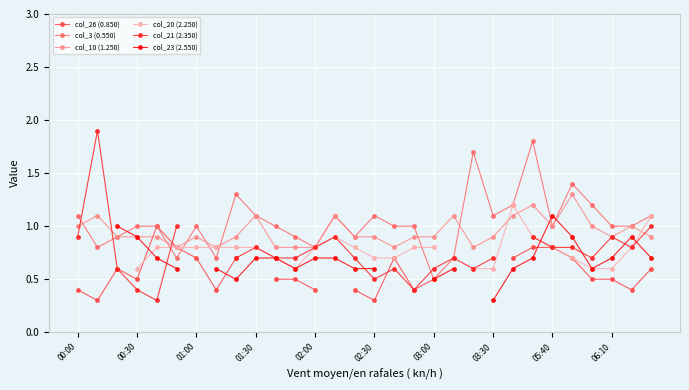

How many series are shown in this chart?

6